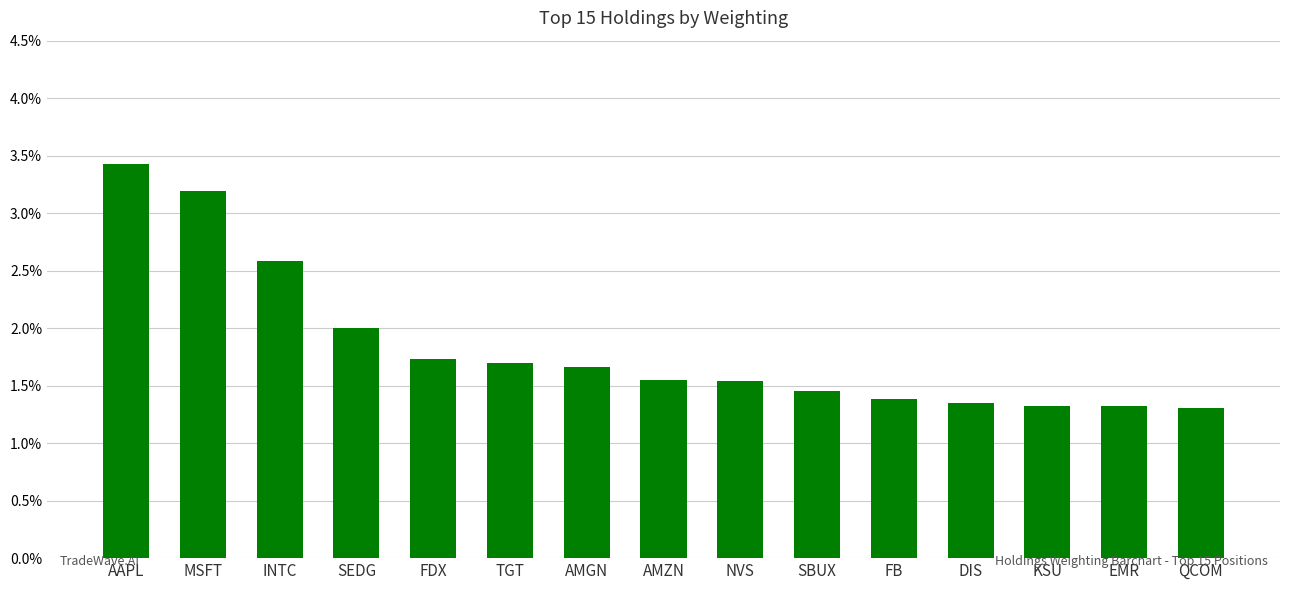

Is it true that the value at DIS is 2.0?

False